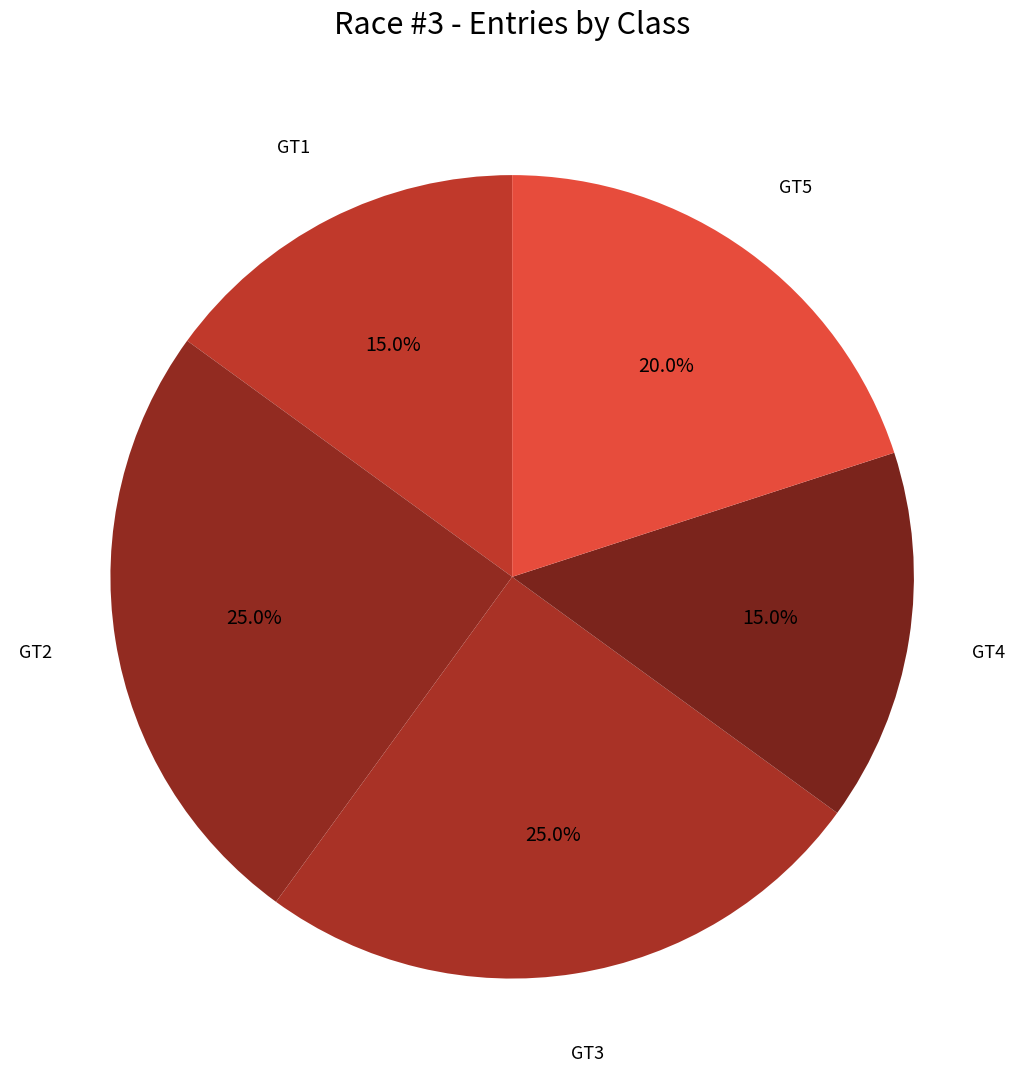

How many slices are in this pie chart?

5